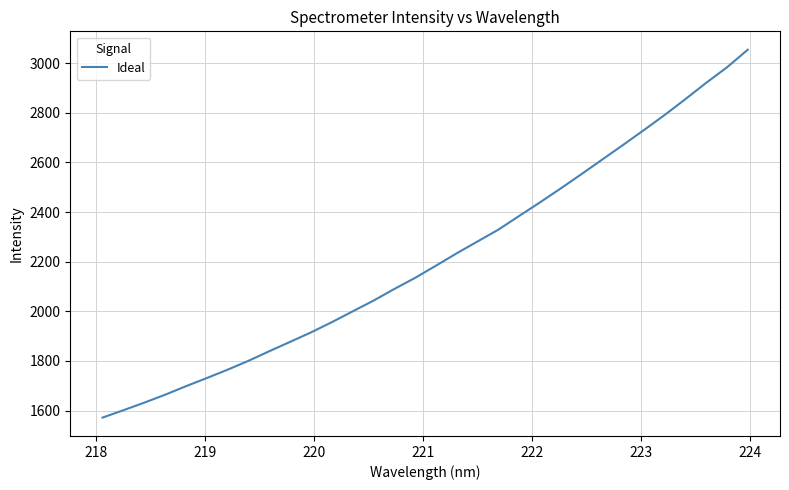

What is the smallest value displayed?

1572.0